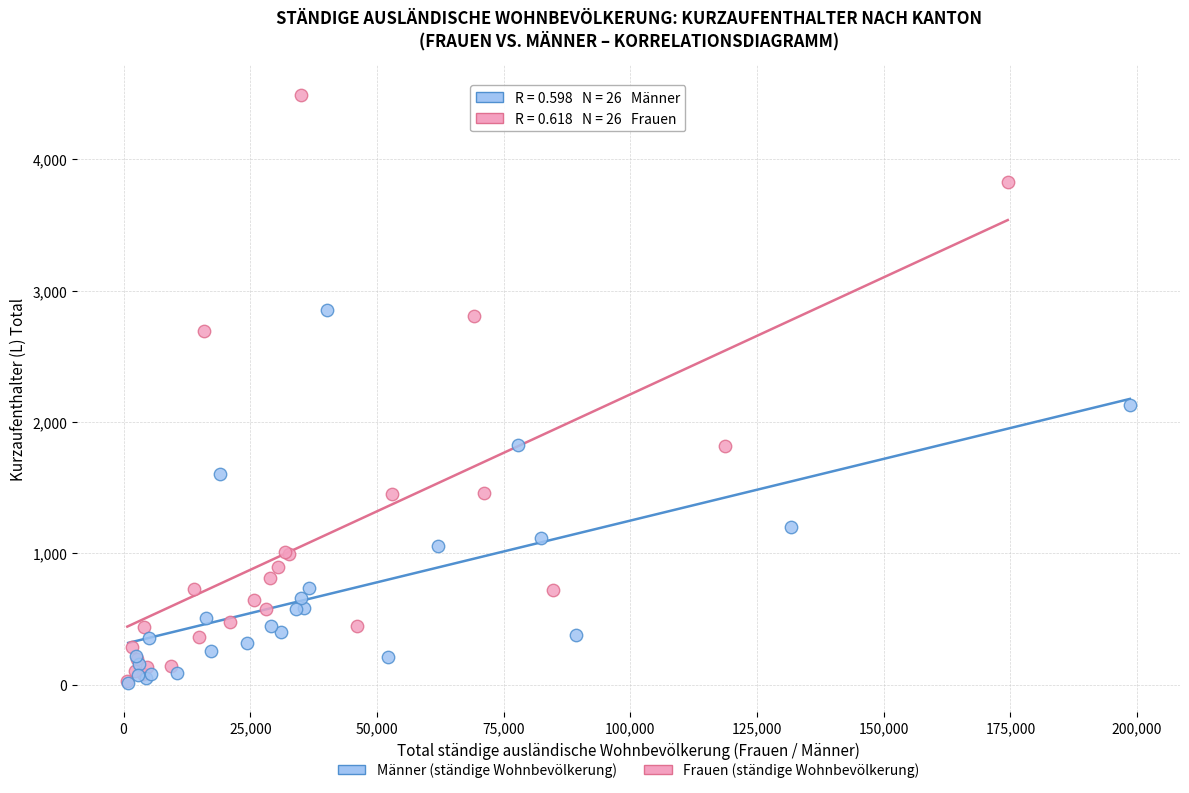

Which series has the largest Y range (max minus min)?

Frauen (ständige Wohnbevölkerung)